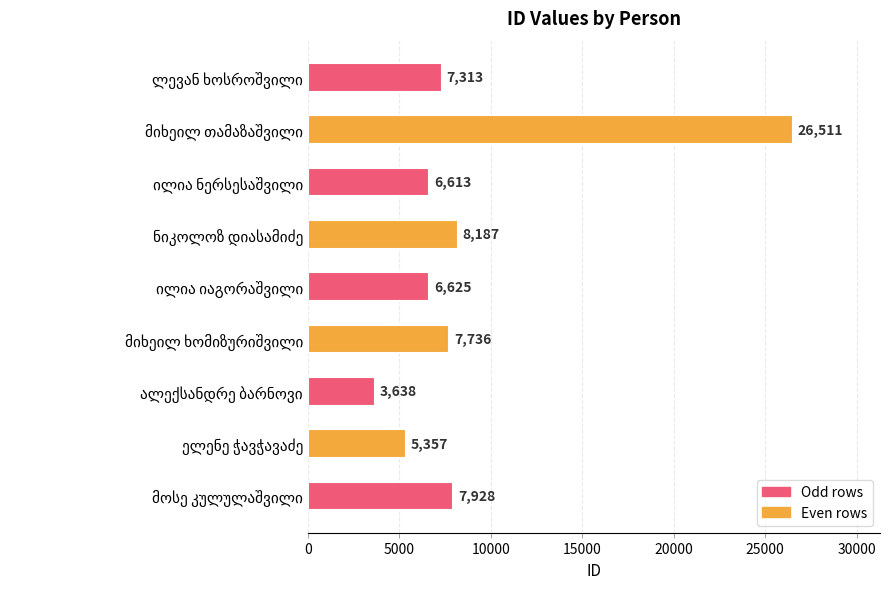

Does the chart contain stacked bars?

No